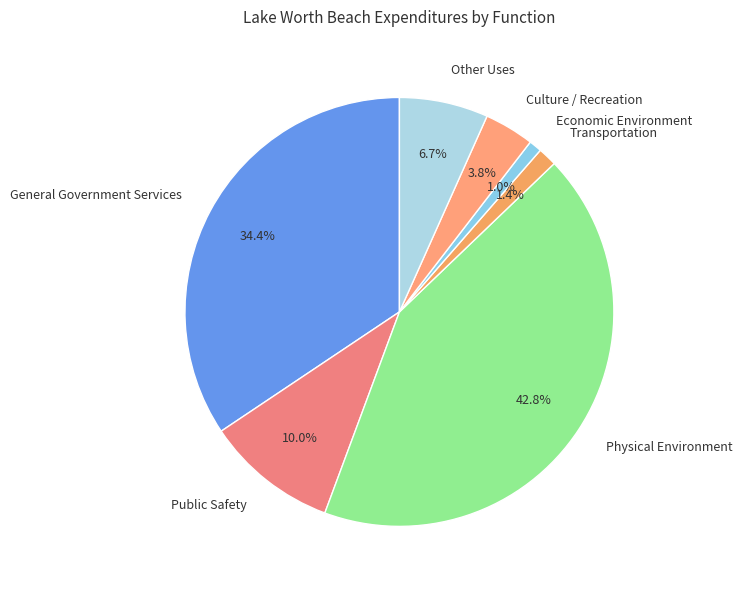

To the nearest percent, what portion does Transportation represent?

1%